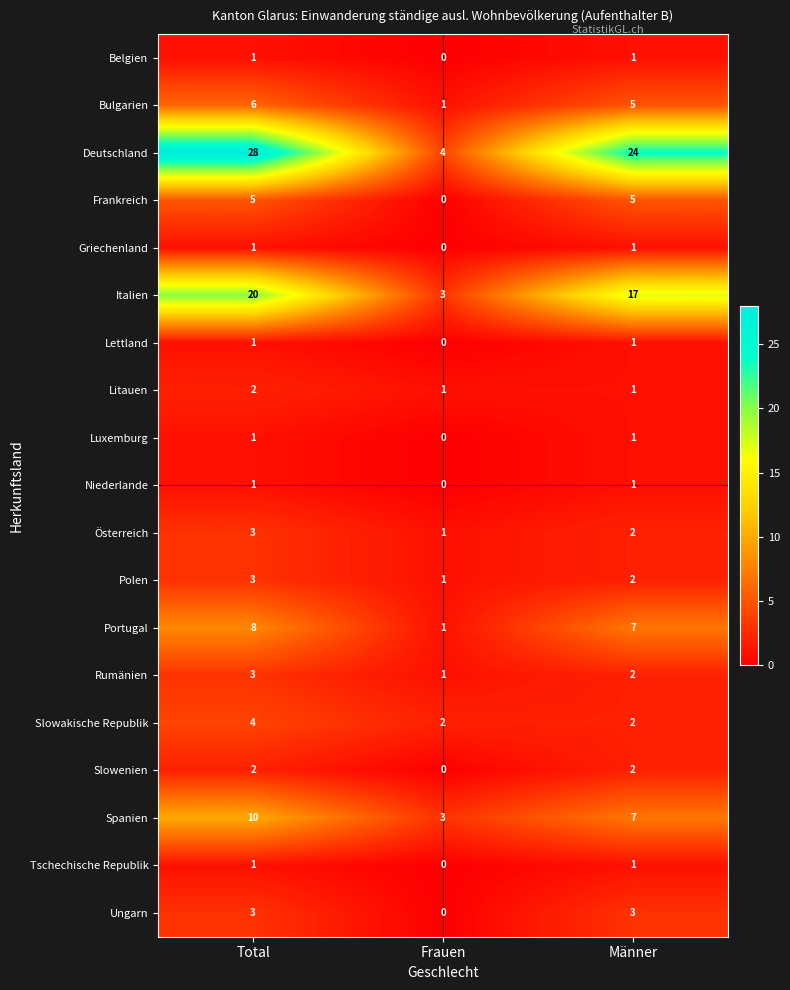

The value of Ungarn at Total is 3. True or false?

True